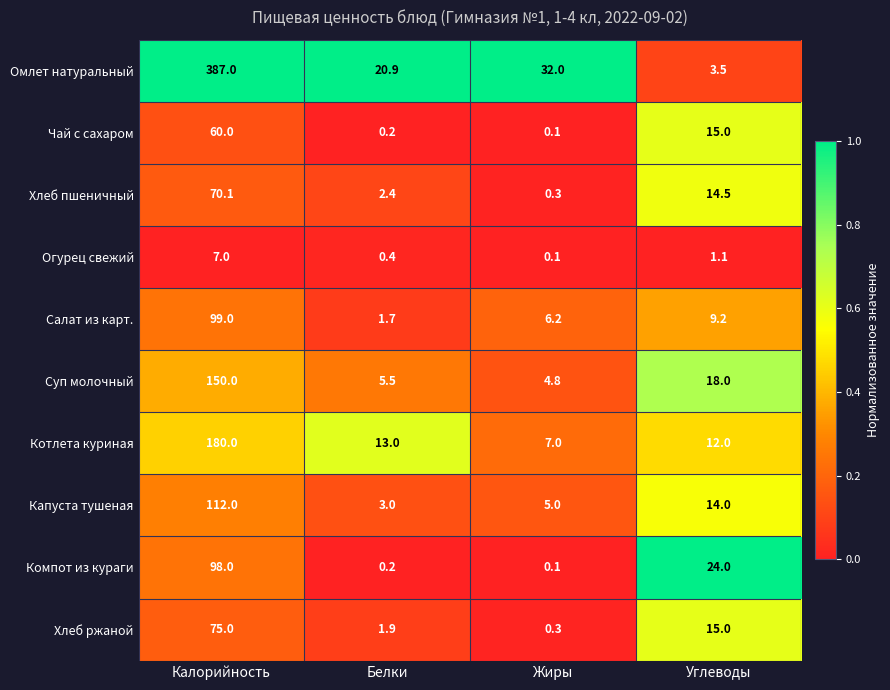

What is the difference between the highest and lowest values at Калорийность?

380.0